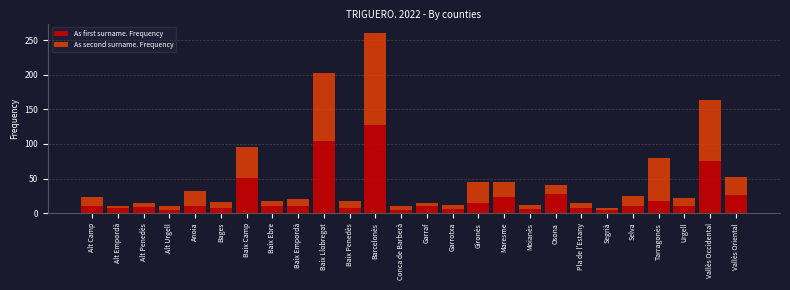

Where is As first surname. Frequency nearest to the value 66?

Vallès Occidental